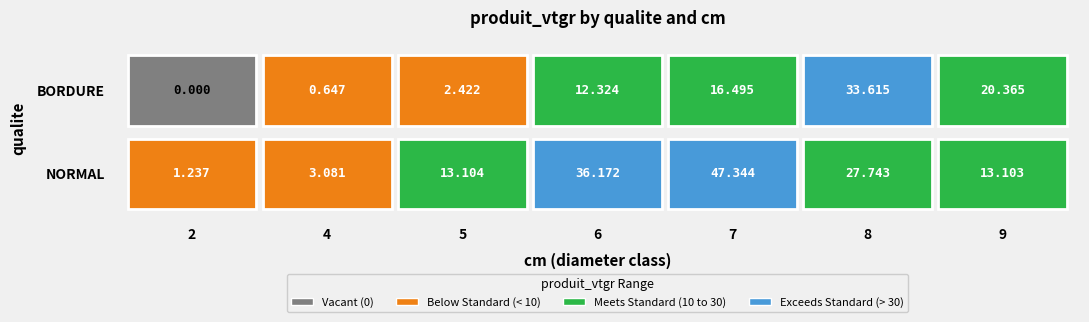

Which series has the largest total across all categories?

NORMAL